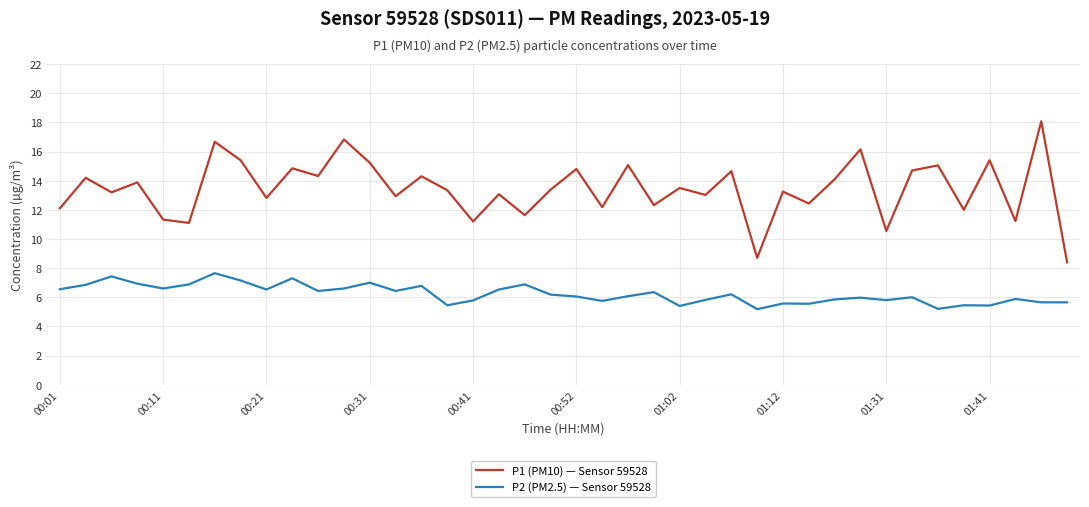

List the series in order of their overall mean, highest first.

P1 (PM10) — Sensor 59528, P2 (PM2.5) — Sensor 59528